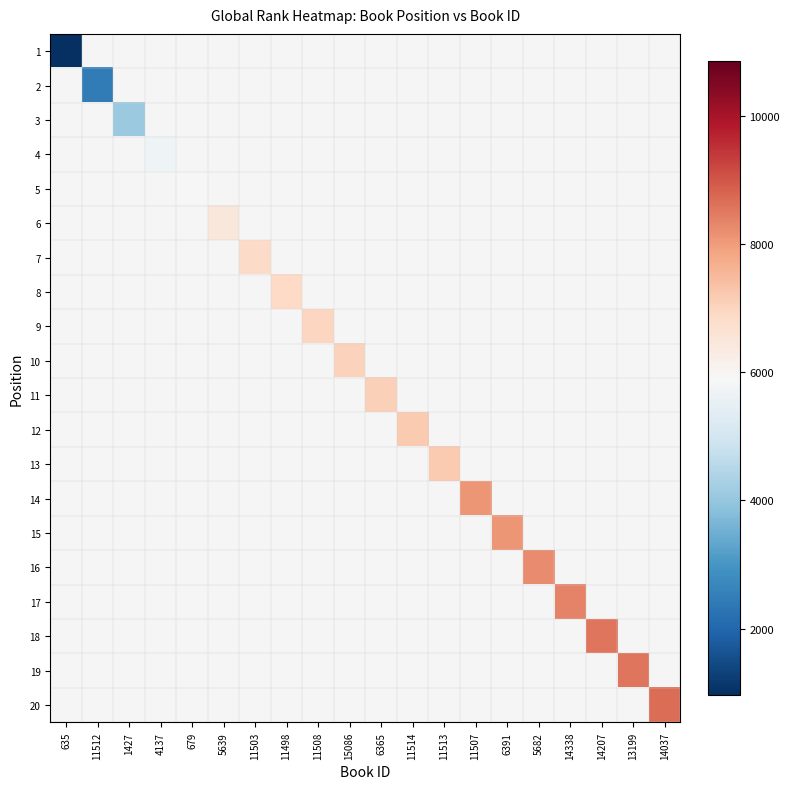

What is the spread (max minus min) of values at 14338?

8359